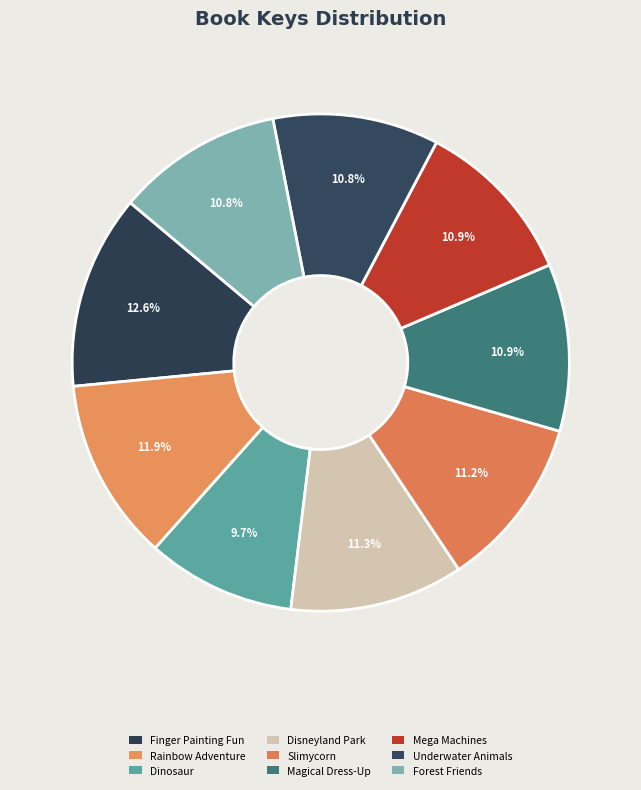

What percentage is NOT represented by Dinosaur?

90.3%